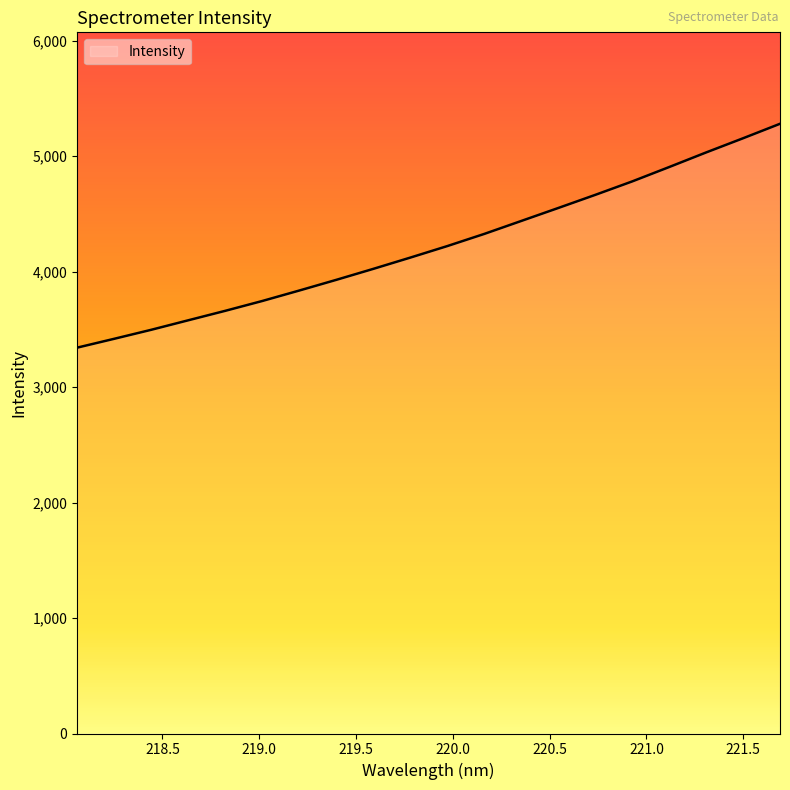

What is the smallest value displayed?

3341.7